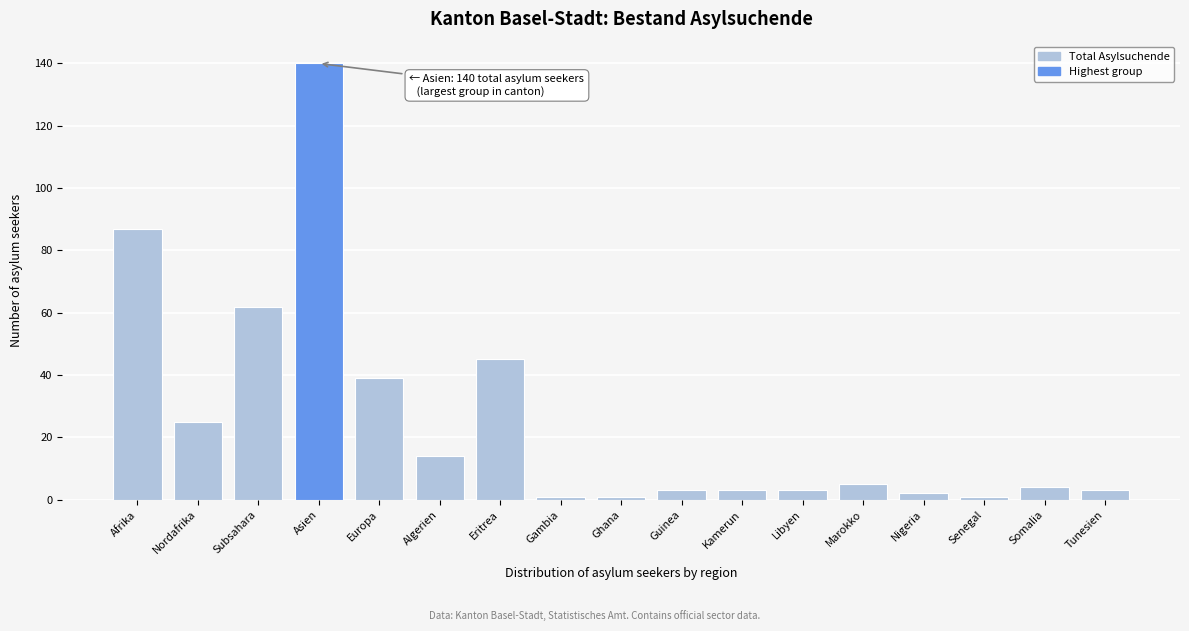

Reading left to right, extract all data points from this chart.

Afrika=87	Nordafrika=25	Subsahara=62	Asien=140	Europa=39	Algerien=14	Eritrea=45	Gambia=1	Ghana=1	Guinea=3	Kamerun=3	Libyen=3	Marokko=5	Nigeria=2	Senegal=1	Somalia=4	Tunesien=3